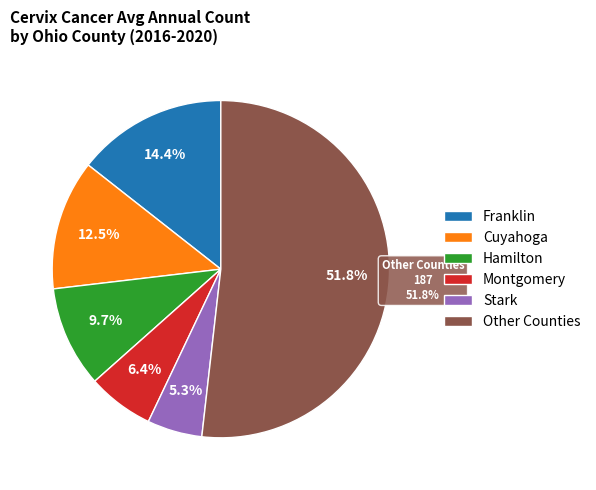

Combined, do Delaware and Clermont account for over 50%?

No